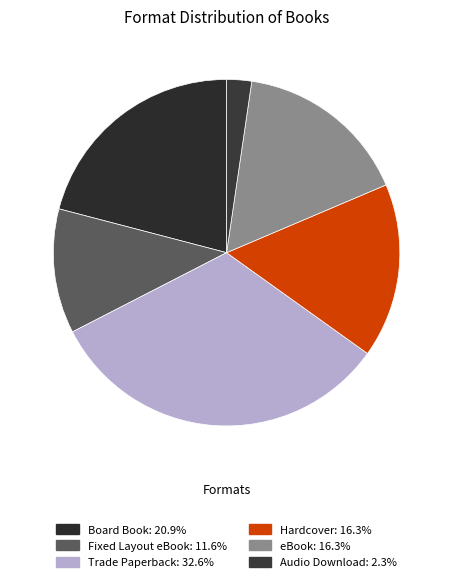

Count the number of slices in the pie.

6